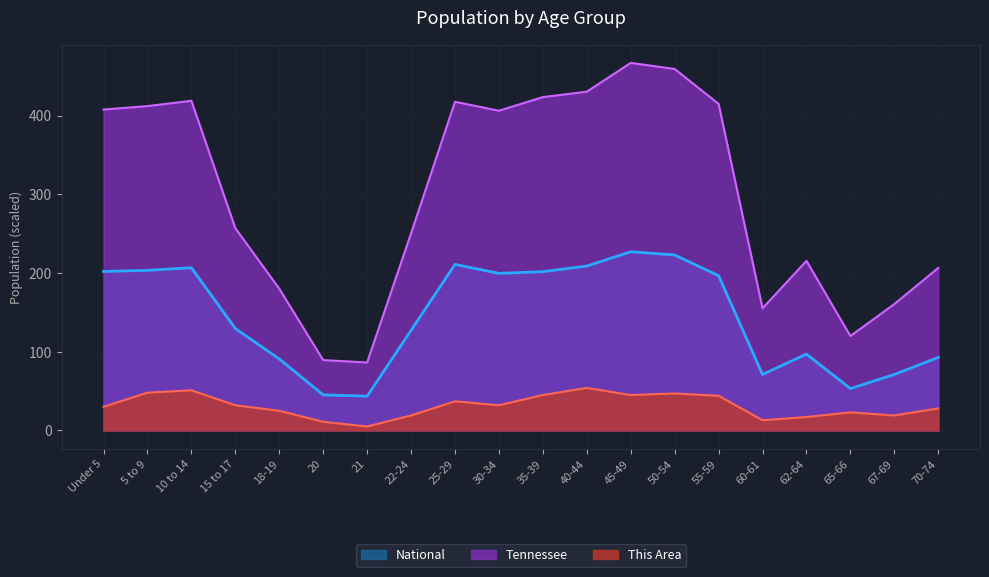

What is the difference between the highest and lowest values at 22-24?

231.5